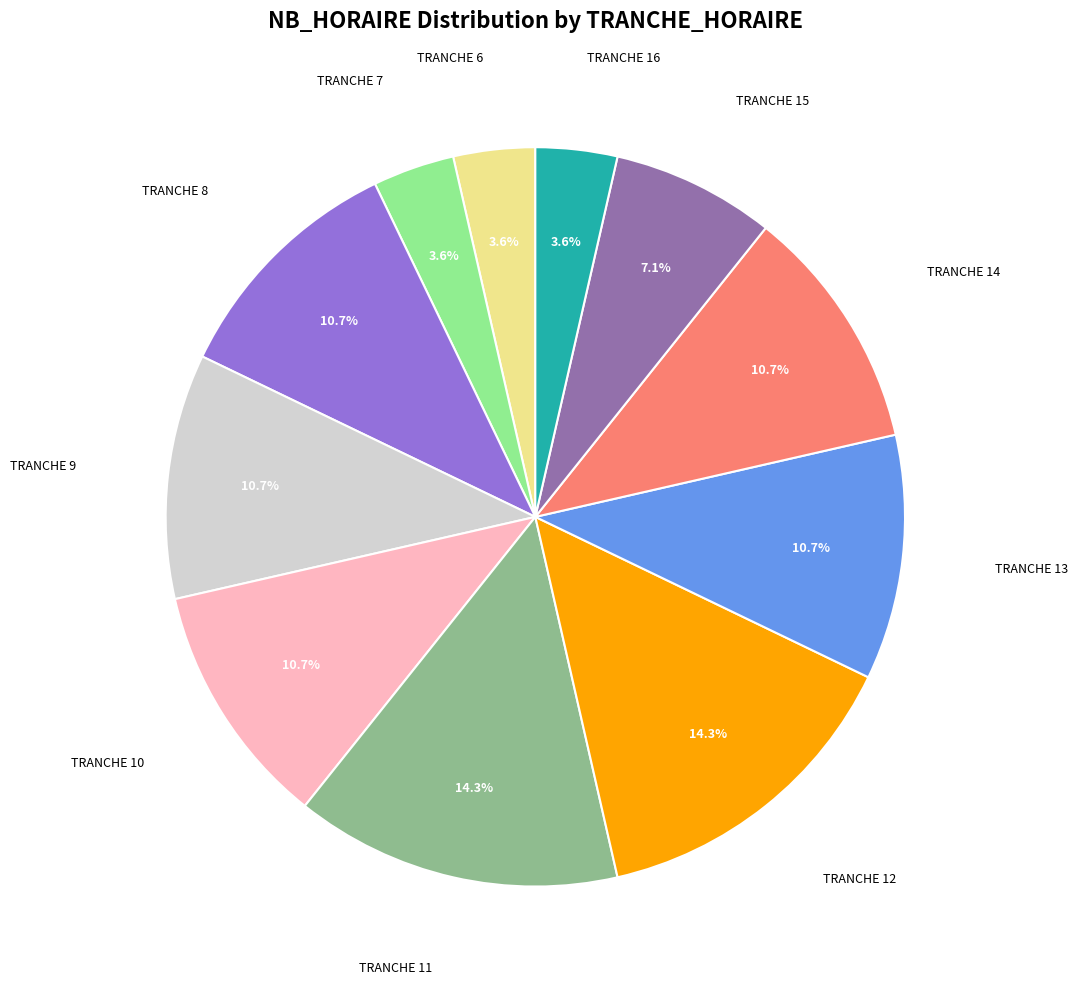

Is there a majority slice in this chart?

No